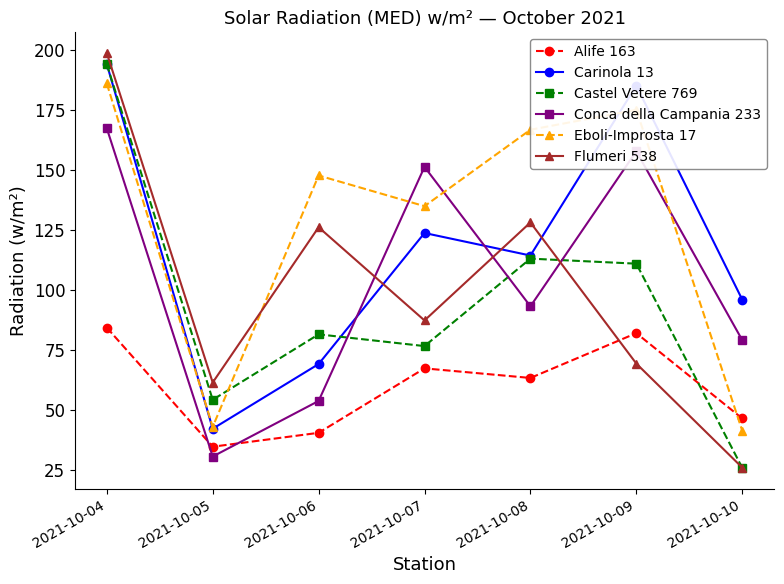

Where does the Conca della Campania 233 series first go above 93?

2021-10-04